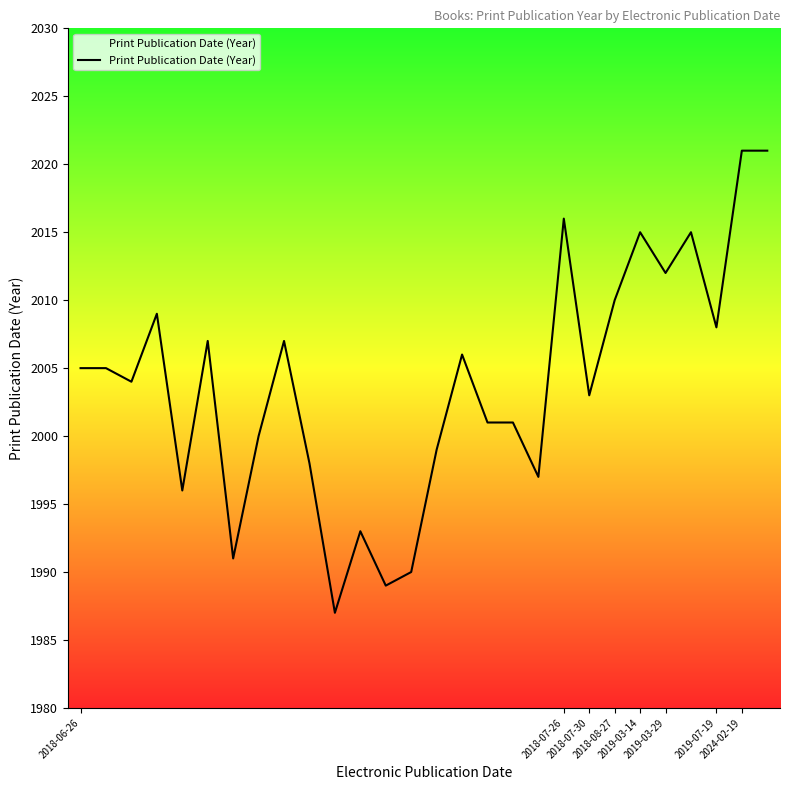

What is the minimum value shown in the chart?

1987